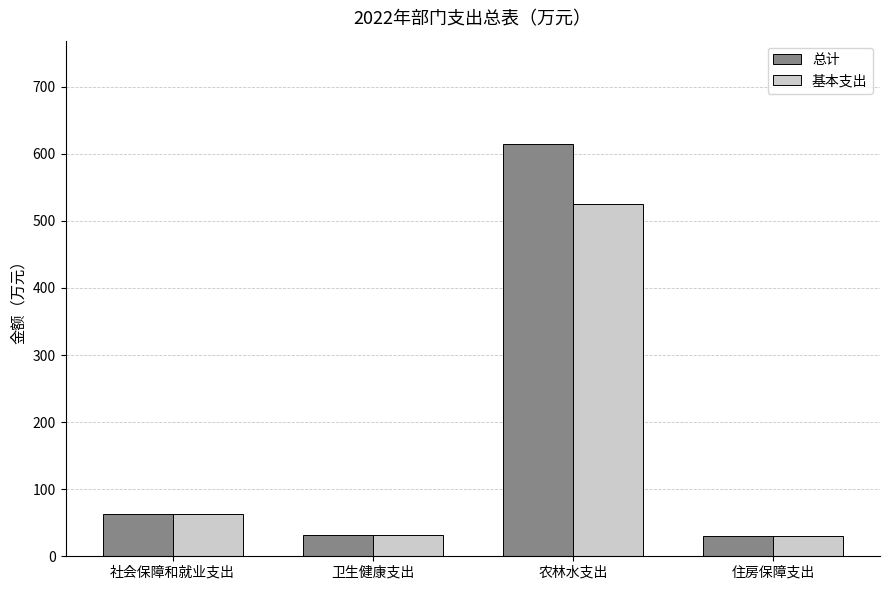

What is the minimum value shown in the chart?

30.6